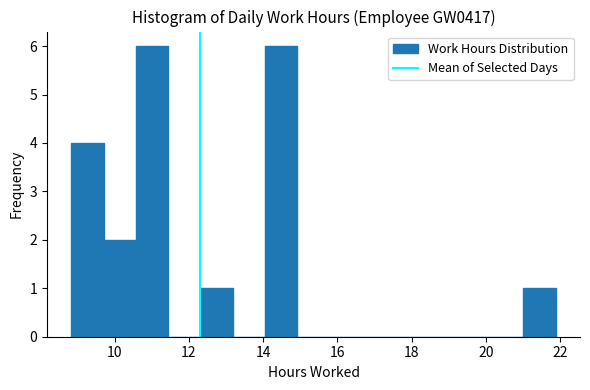

Reading left to right, list every bar in this chart as the range it spans on the x-axis followed by its height. Neither the bar edges nor the heights are printed on the chart, so give them approximately, as read against the axes.

8.8 to 9.8: 4
9.8 to 10.6: 2
10.6 to 11.4: 6
11.4 to 12.4: 0
12.4 to 13.2: 1
13.2 to 14.0: 0
14.0 to 15.0: 6
15.0 to 15.8: 0
15.8 to 16.6: 0
16.6 to 17.6: 0
17.6 to 18.4: 0
18.4 to 19.2: 0
19.2 to 20.2: 0
20.2 to 21.0: 0
21.0 to 21.8: 1